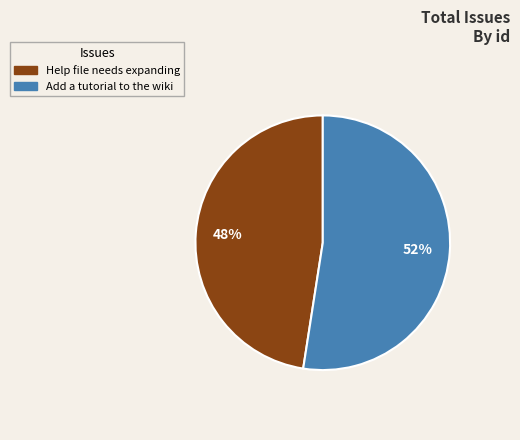

To the nearest percent, what percentage of the pie is Help file needs expanding?

48%